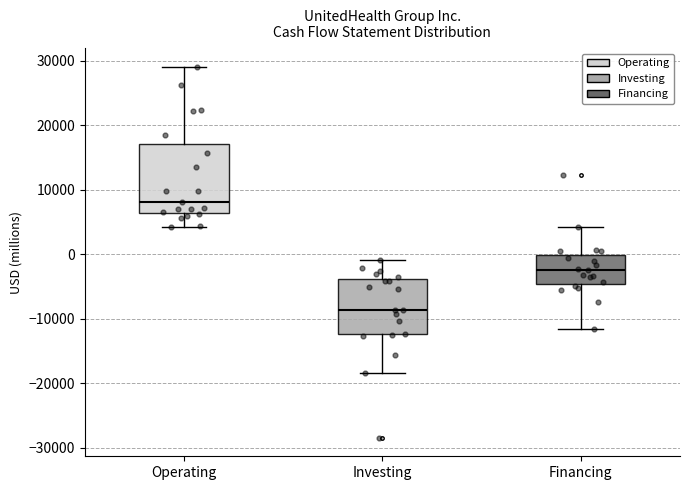

Where is the lower edge of the box for Financing on the y-axis? The values are not printed on the chart, so give them approximately, as read against the axis.

-5000